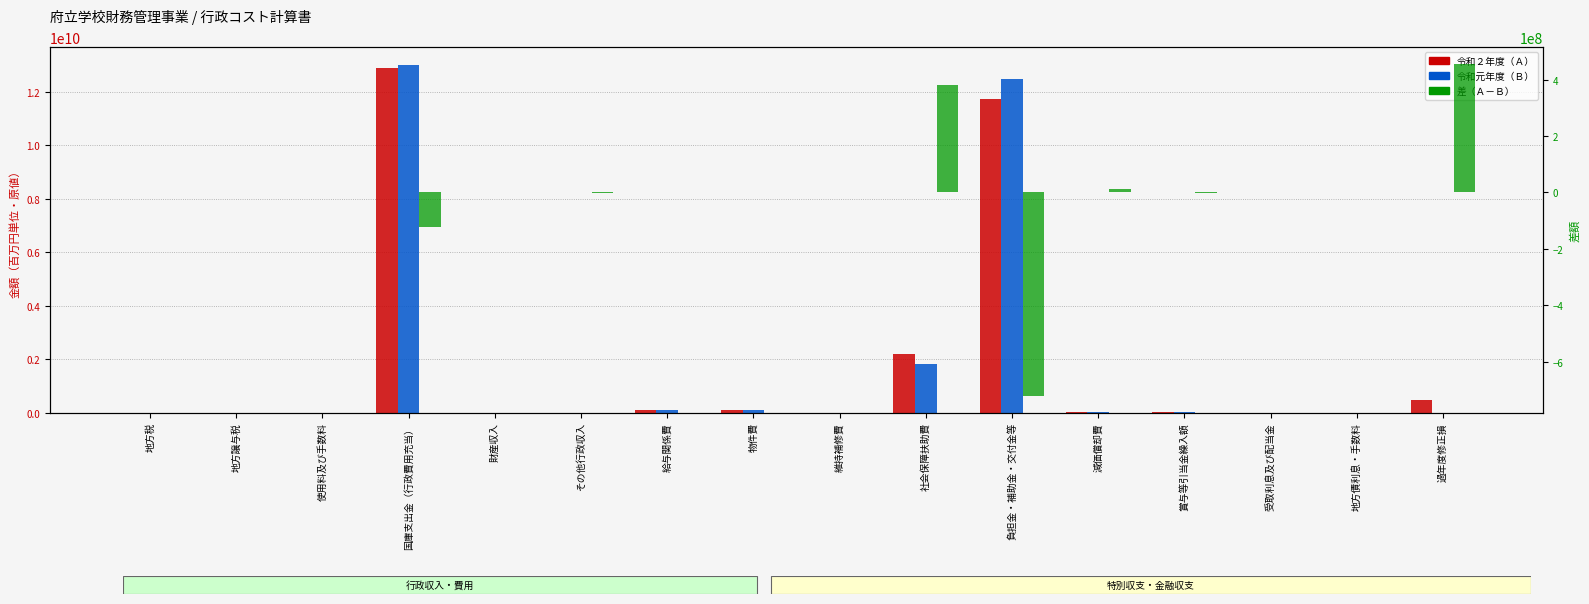

Which has a higher value, その他行政収入 or 給与関係費?

給与関係費